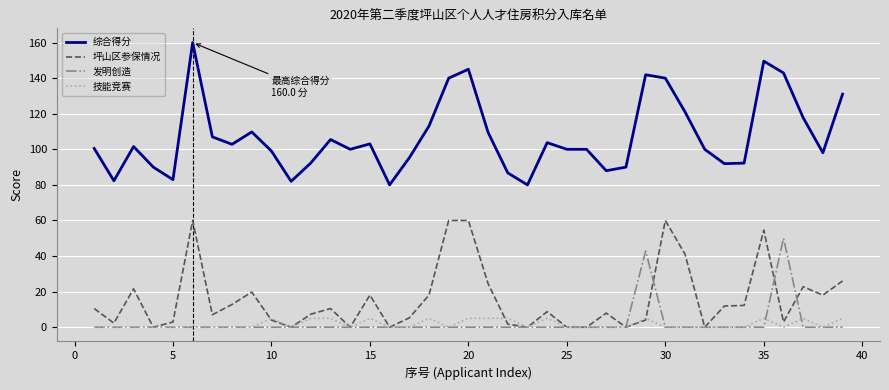

Which series has the largest total across all categories?

综合得分